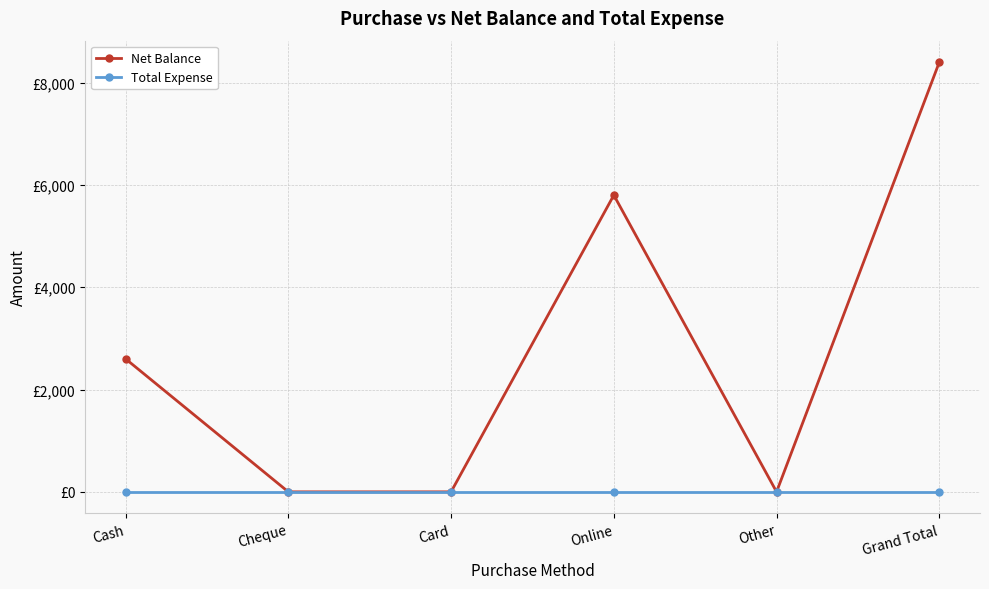

Is this an area chart (filled region under the line)?

No